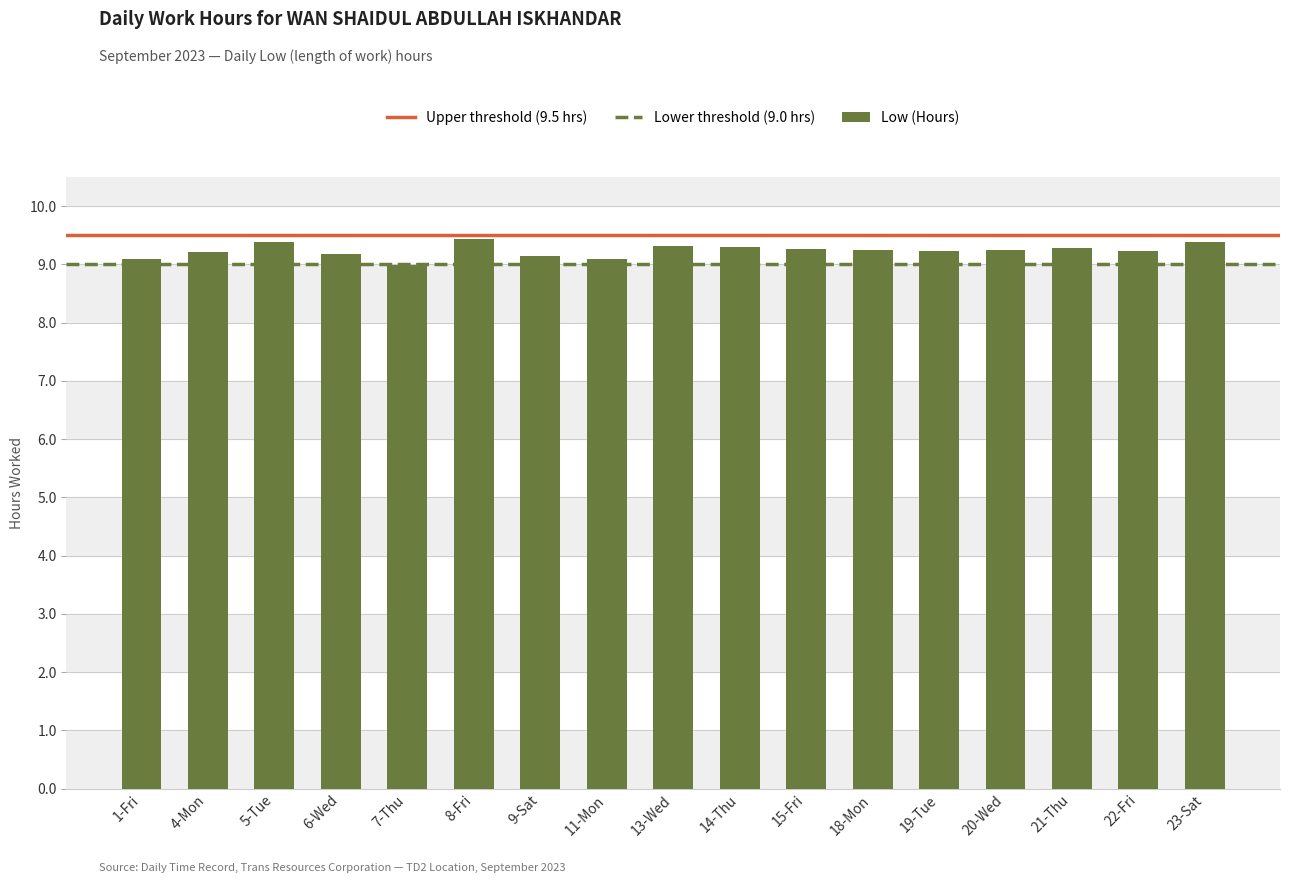

What is the difference between the second highest and minimum values?

0.4